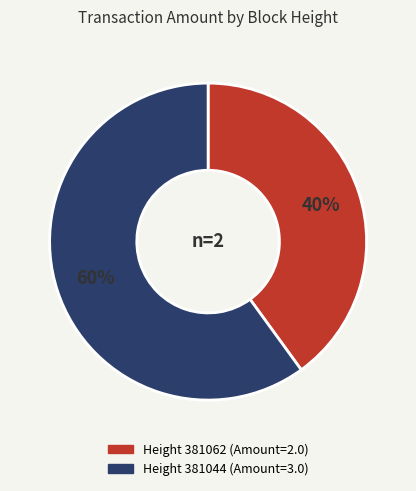

To the nearest percent, what is the average slice percentage?

50%